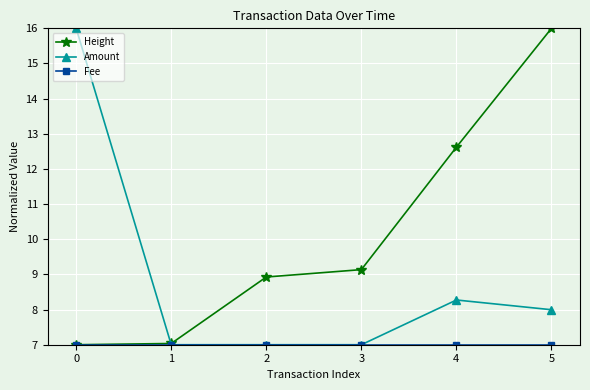

What is the spread (max minus min) of values at 5?

9.0